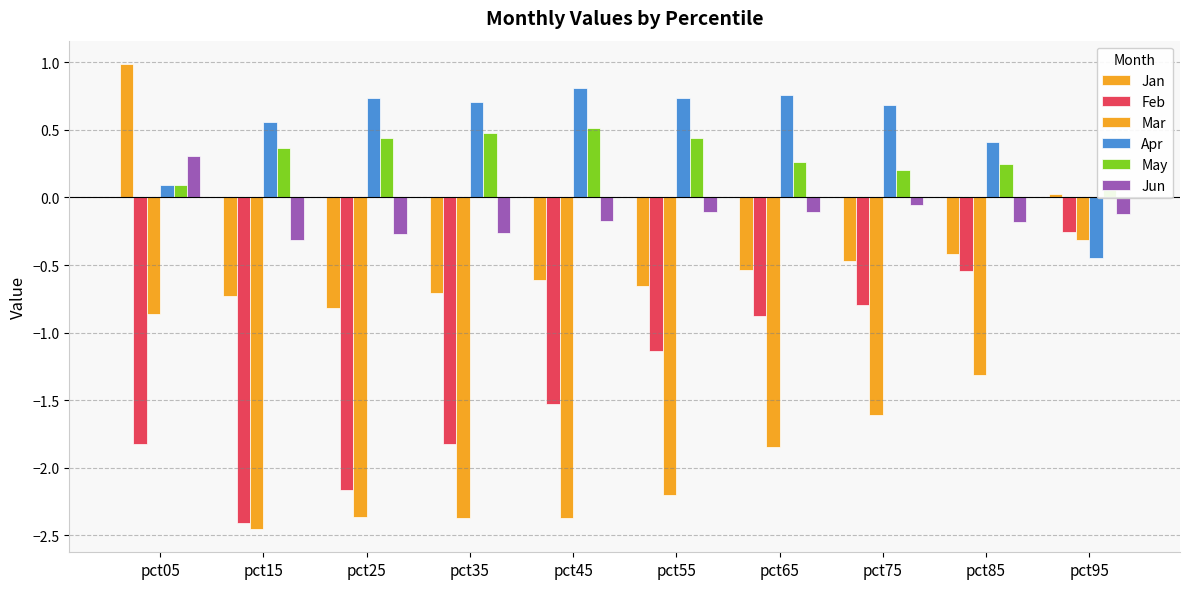

Read the Jun value at pct05.

0.3